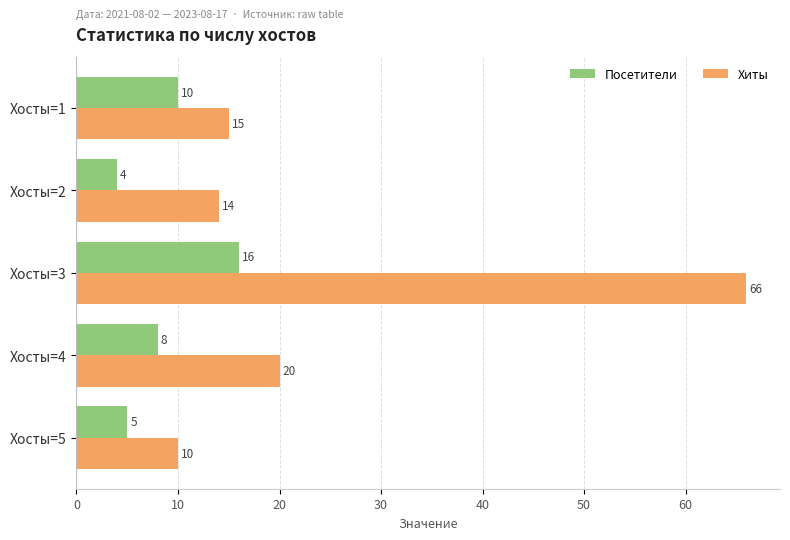

The Посетители series shows 5 at Хосты=5. True or false?

True